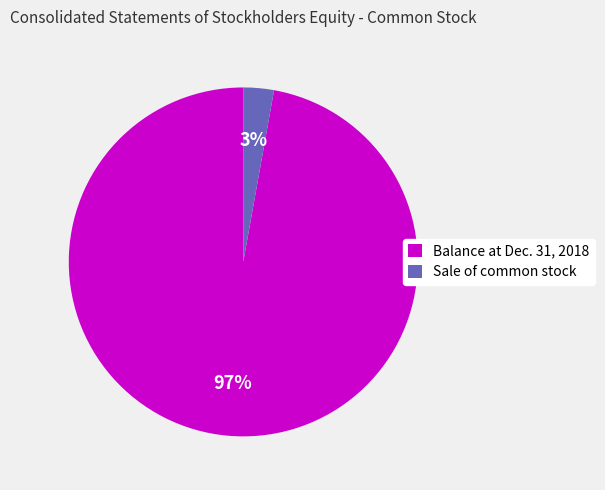

Which has a higher value, Sale of common stock or Balance at Dec. 31, 2018?

Balance at Dec. 31, 2018